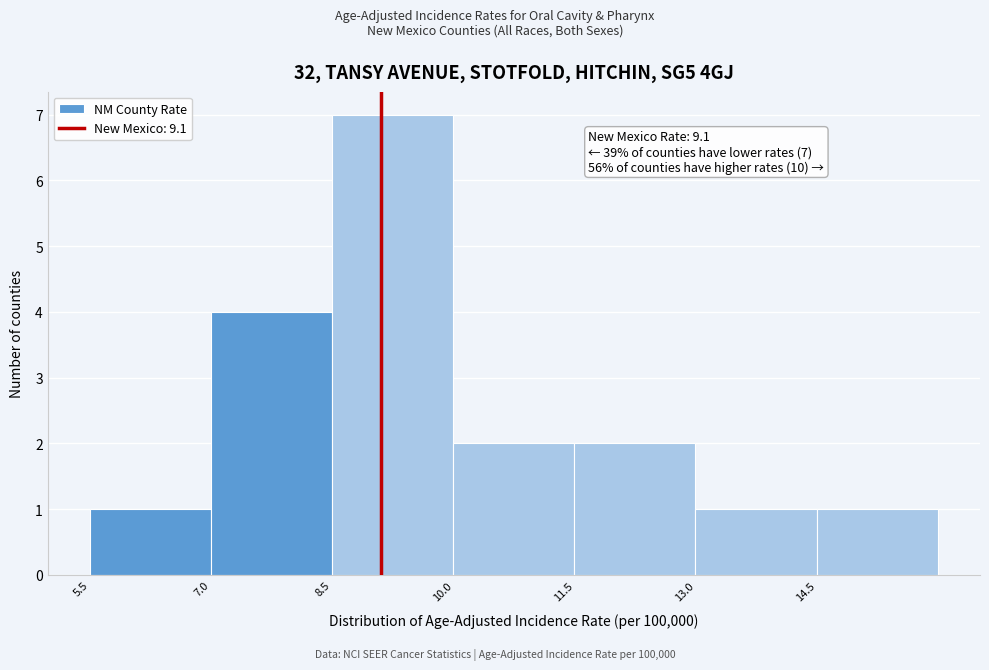

Which range on the x-axis has the tallest bar?

8.5 to 10.0